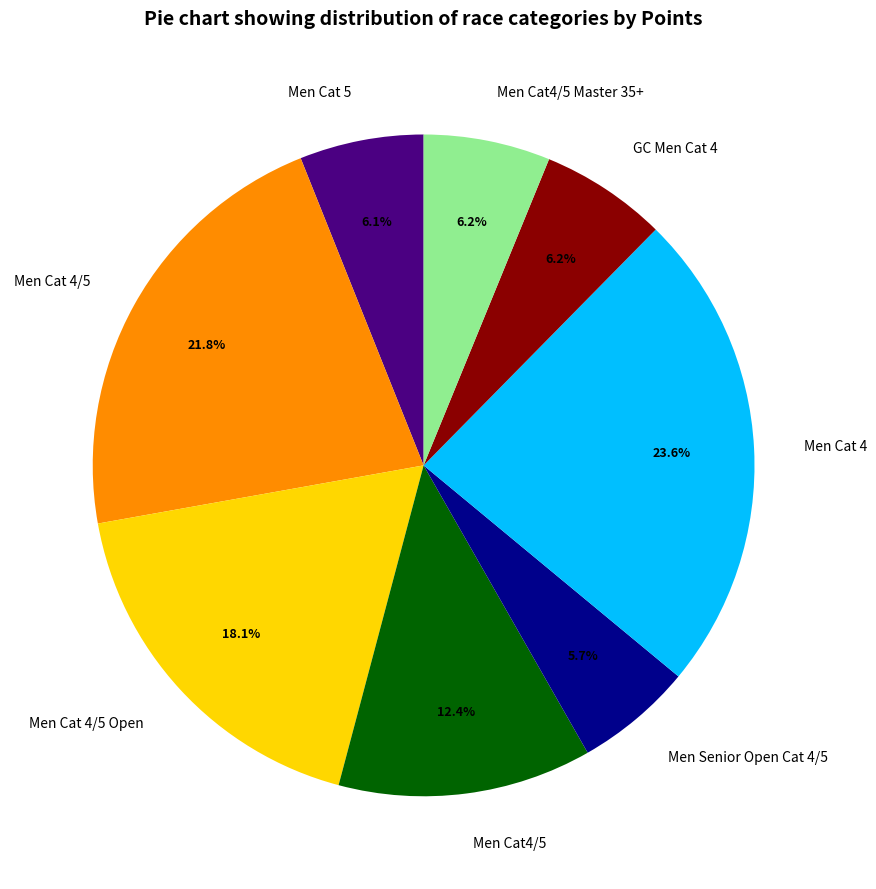

What percentage is the Men Cat 4 slice, to the nearest percent?

24%